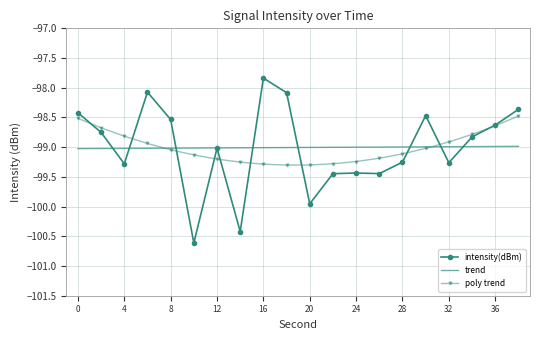

List the series in order of their peak value, highest first.

intensity(dBm), poly trend, trend